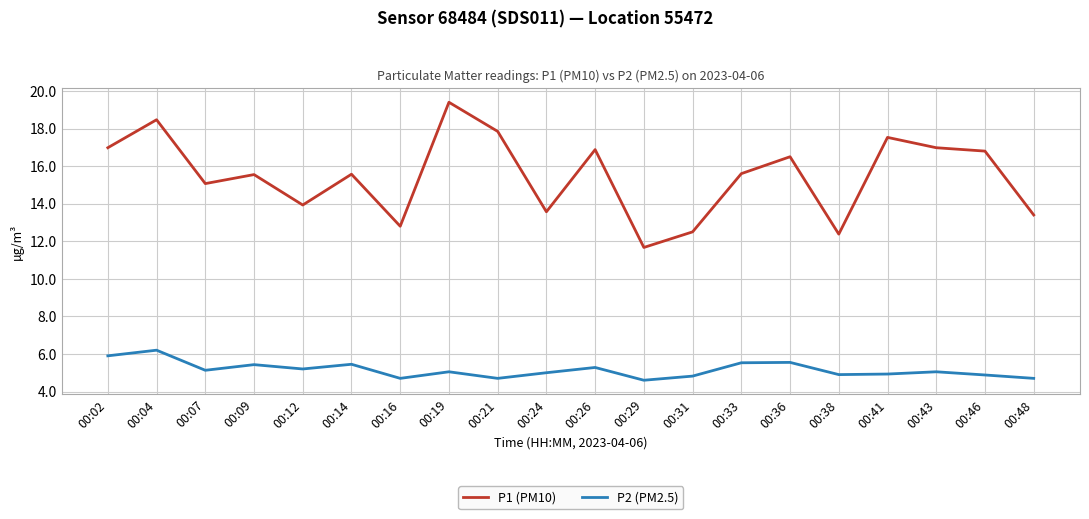

What is the difference between the P1 (PM10) values at 00:31 and 00:24?

1.1